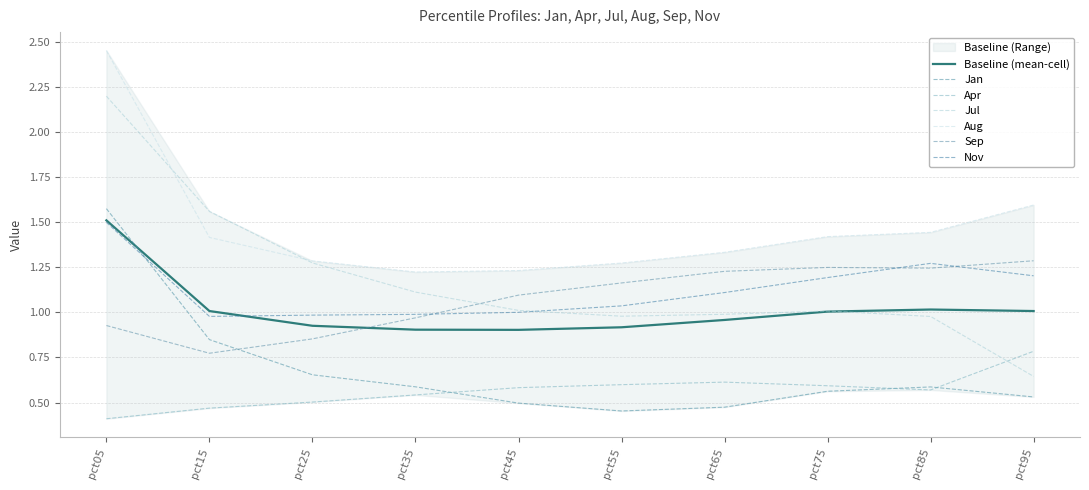

At which category does Nov reach its first local peak?

pct85